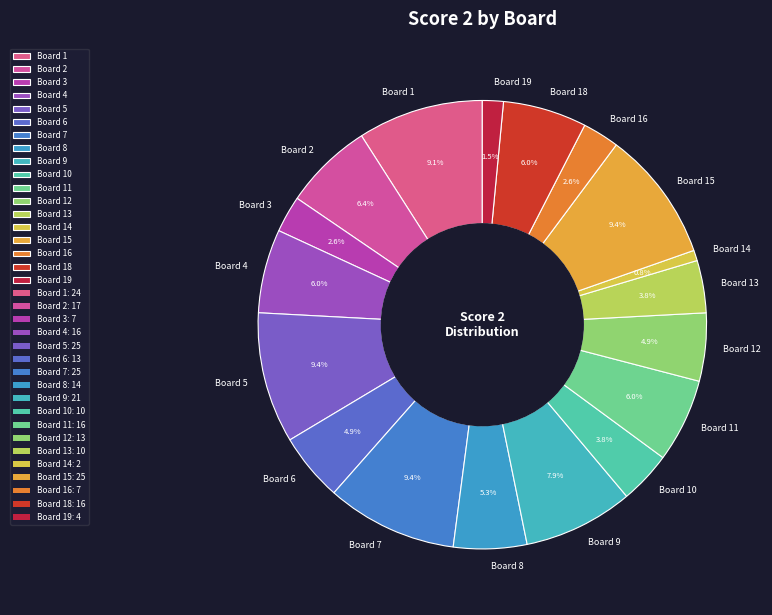

Is it true that Board 4 is 6% of the pie?

True